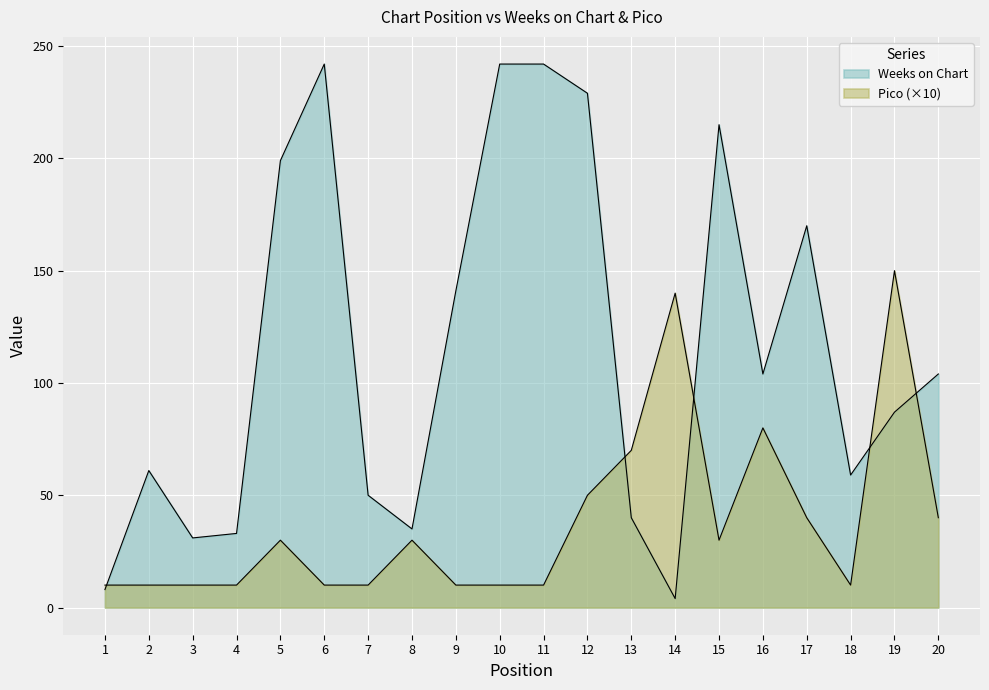

At which category does Weeks on Chart reach its first local peak?

2